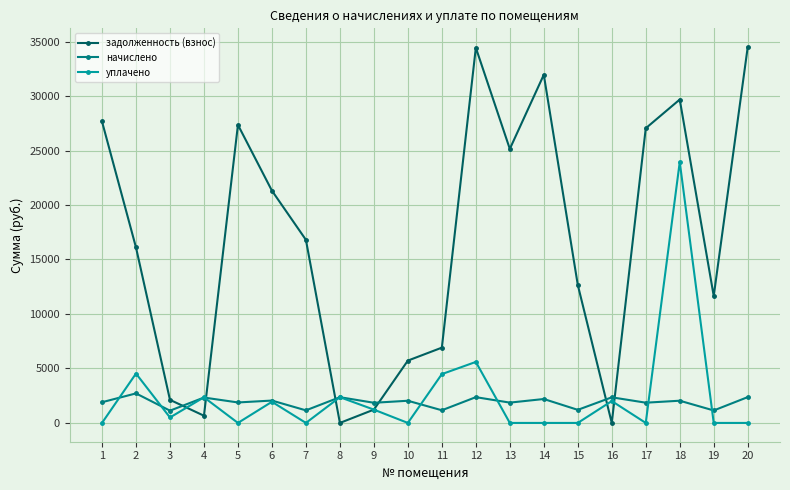

Rank the series at 20 from lowest to highest value.

уплачено, начислено, задолженность (взнос)